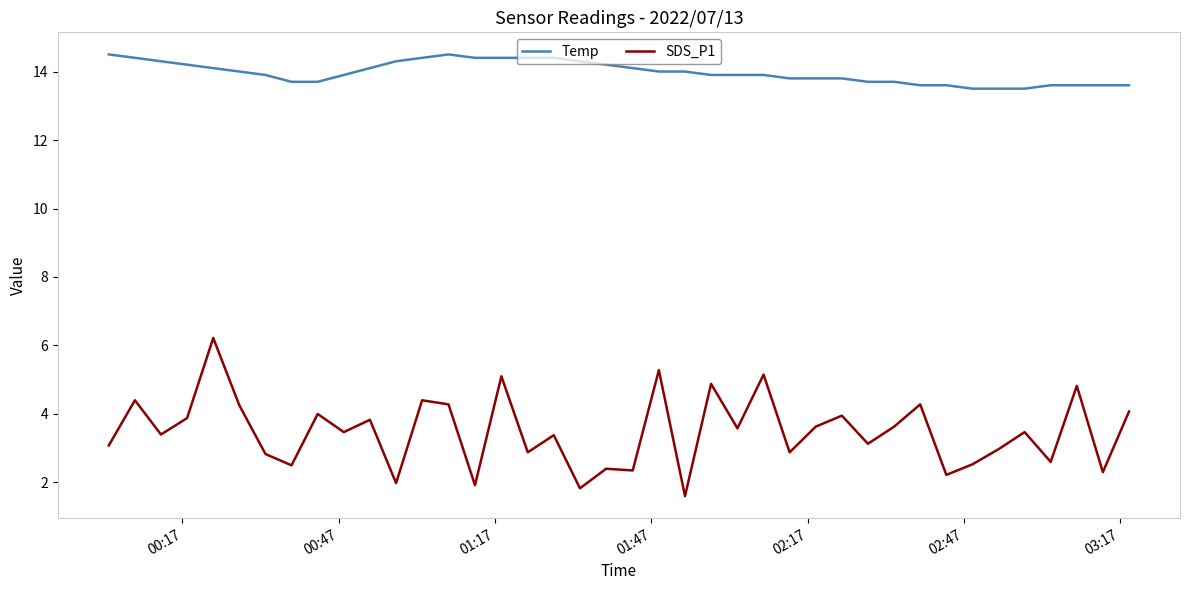

Which series has the largest total across all categories?

Temp